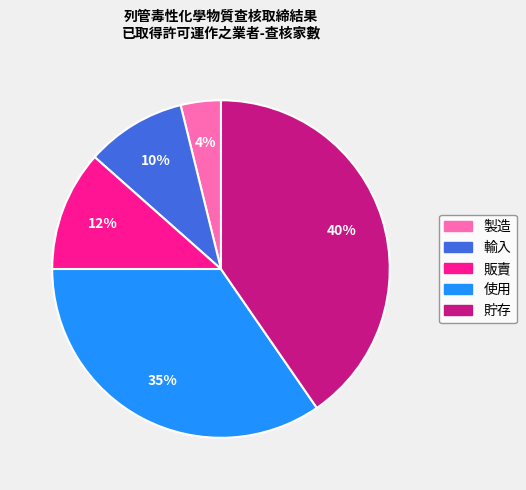

Do 製造 and 使用 together represent more than half of the pie?

No